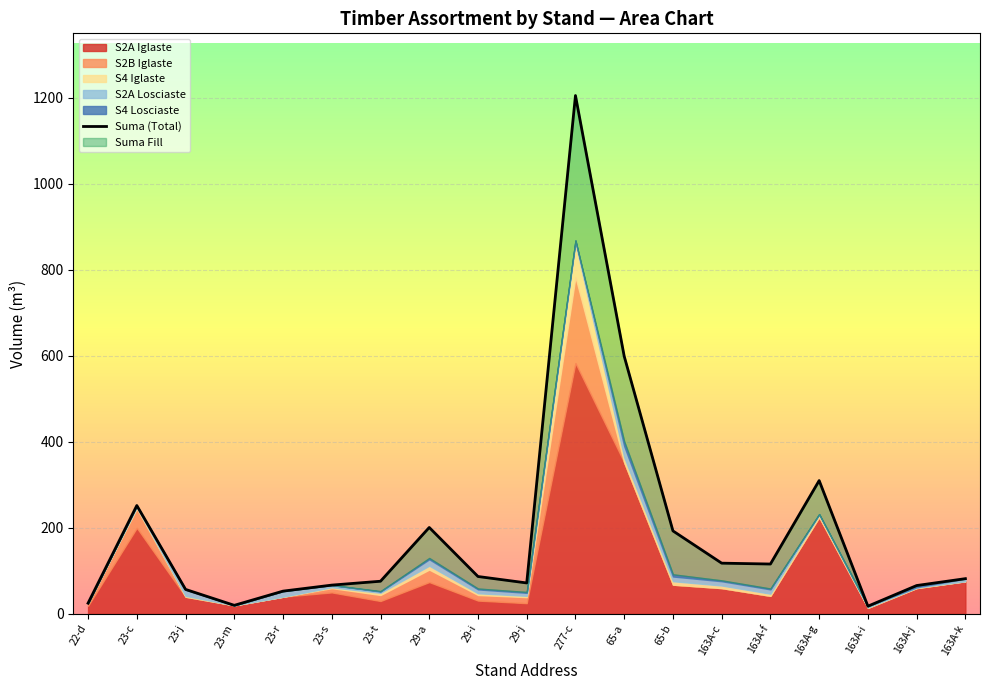

Is it true that the value at 29-a is 121?

False